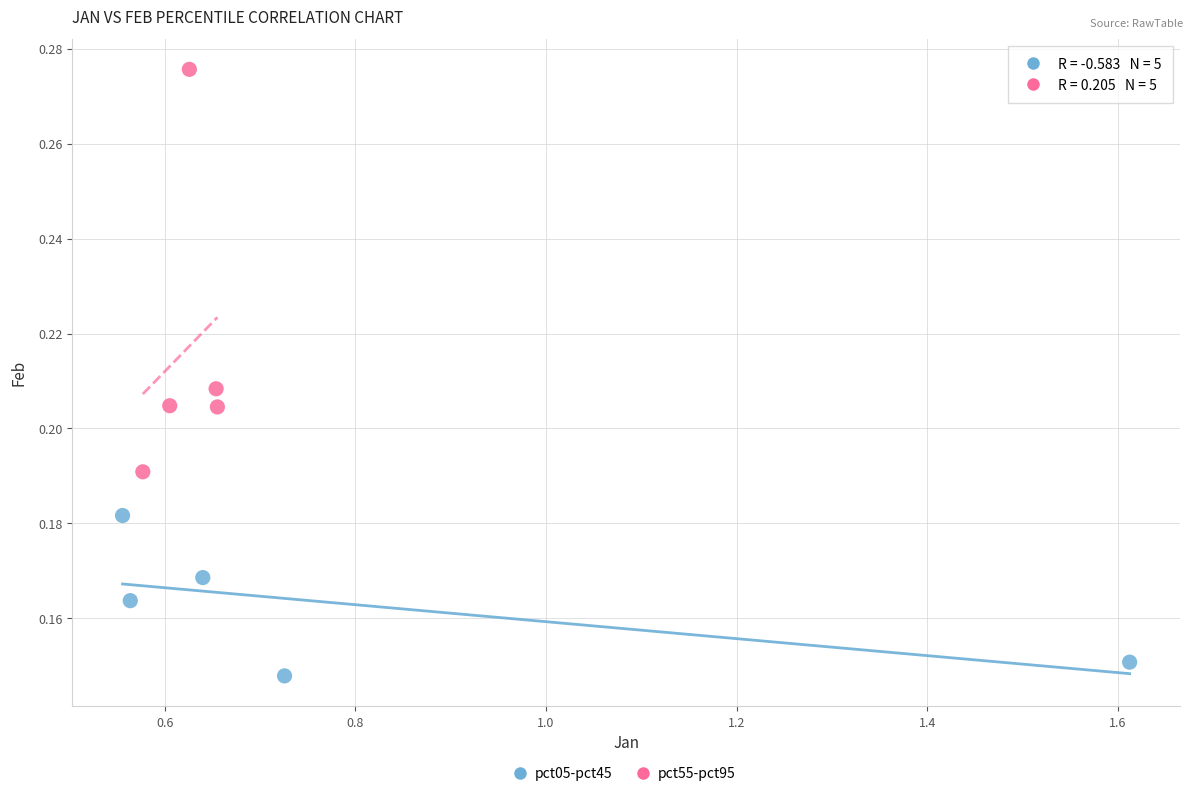

Which series has the widest spread of Y values?

pct55-pct95